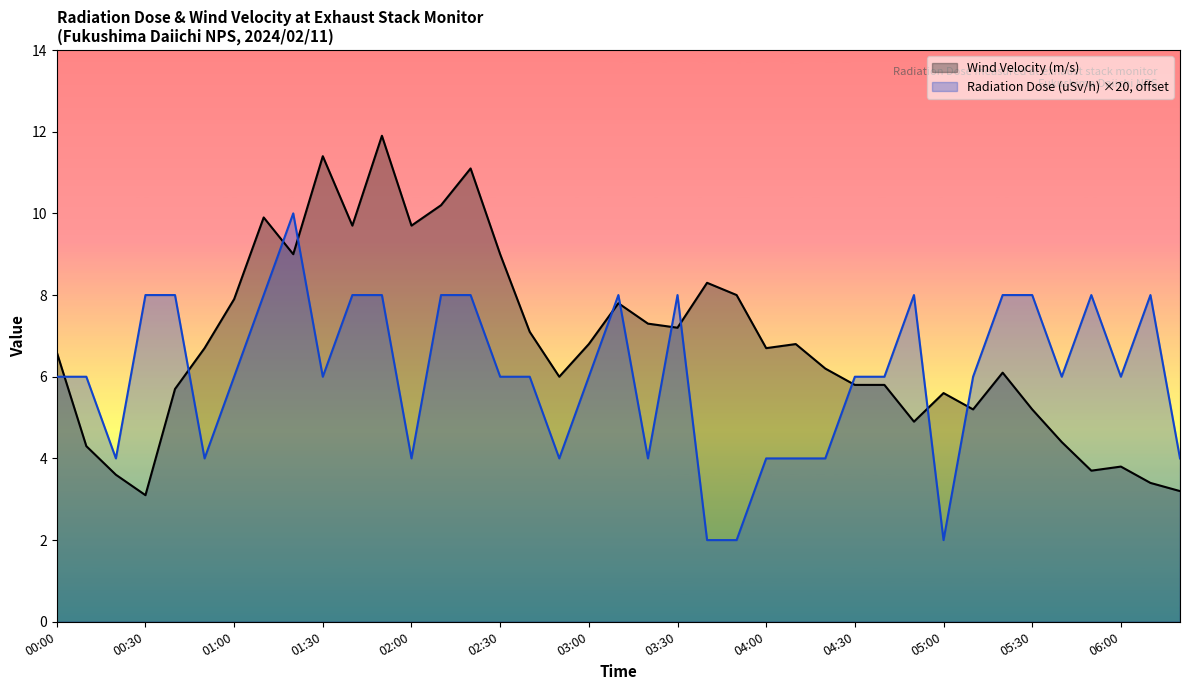

What is the difference between the second highest and minimum values in the Radiation Dose (uSv/h) series?

6.0